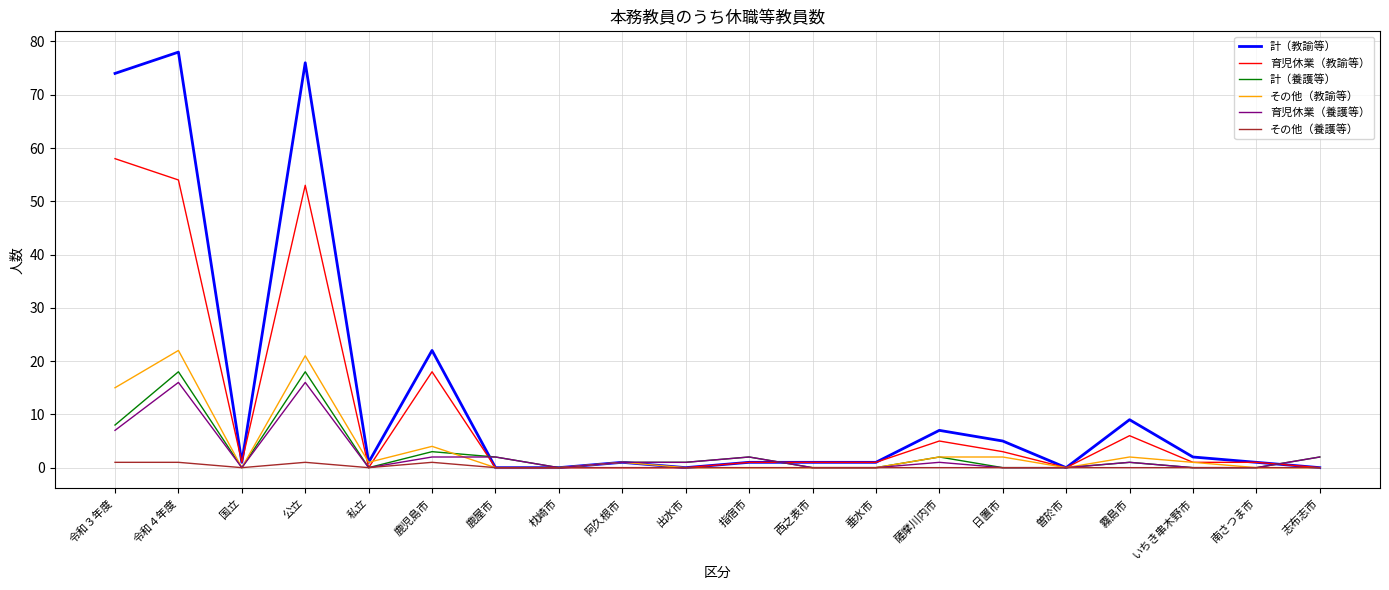

At which label does 計（養護等） first exceed 1?

令和３年度